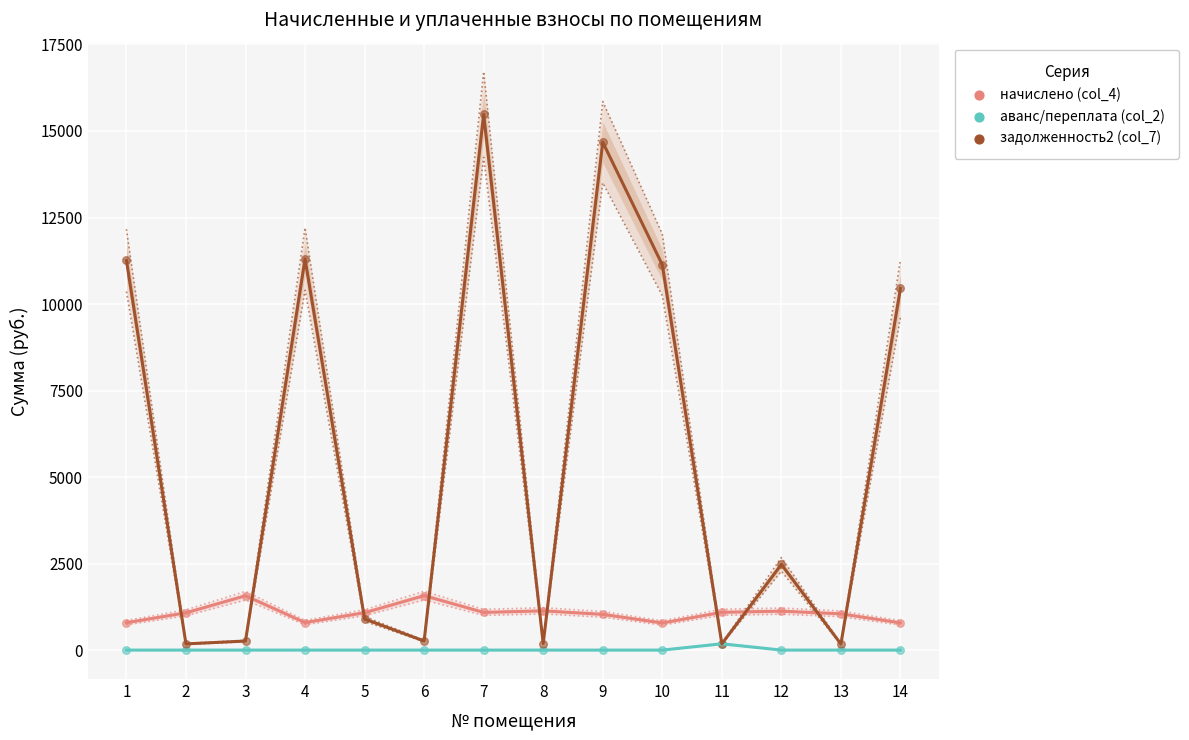

What is the total value across all series at 2?

1257.8